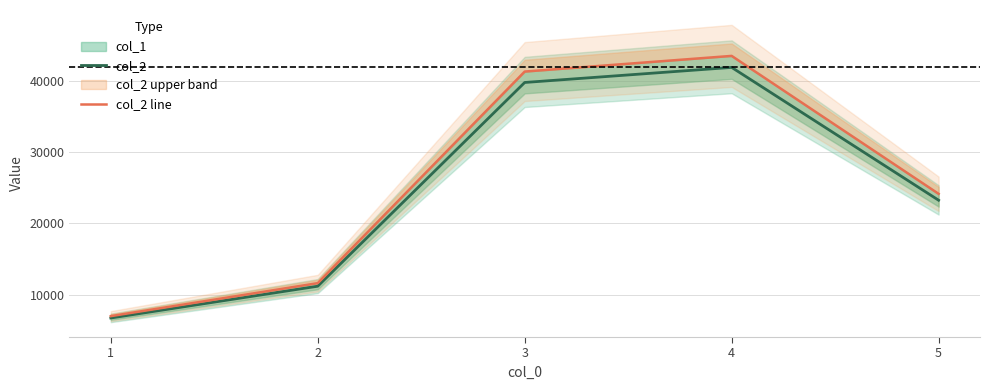

What is the total value across all series at 1?

13780.0